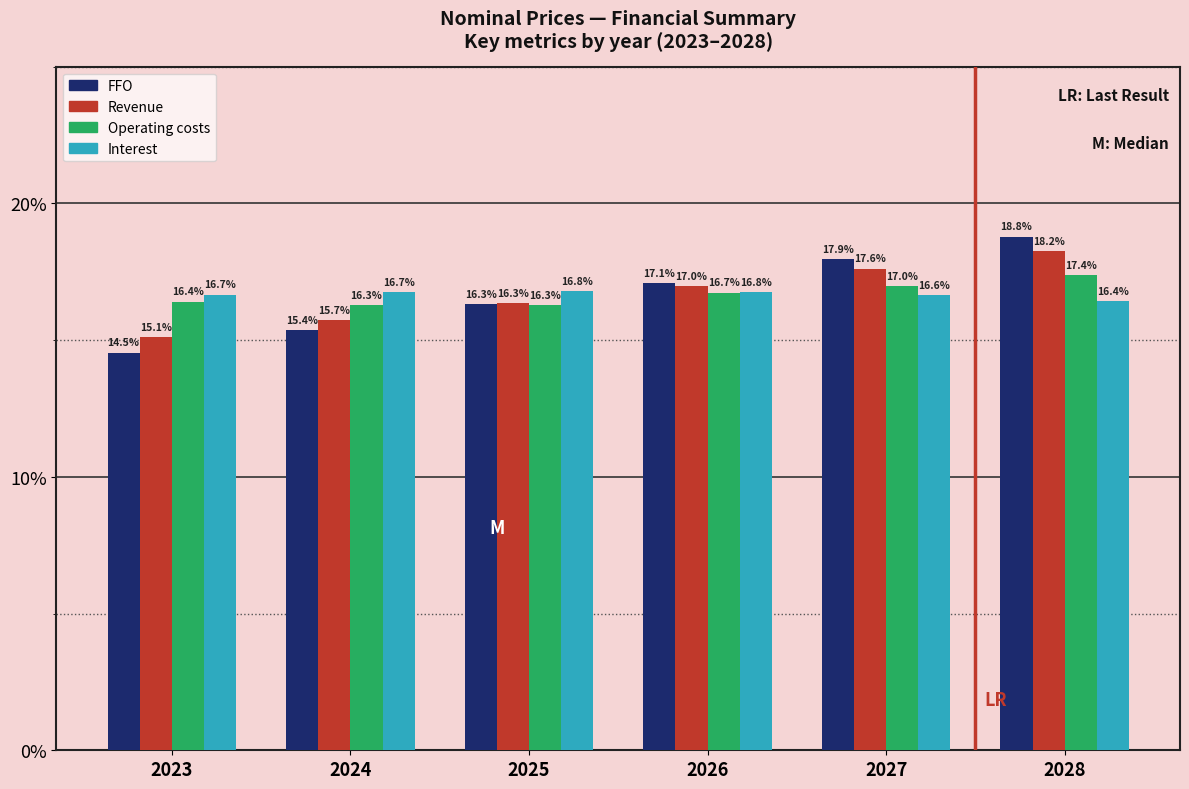

Reading right to left, extract all data points from this chart.

FFO: 2028=18.8	2027=17.9	2026=17.1	2025=16.3	2024=15.4	2023=14.5
Revenue: 2028=18.2	2027=17.6	2026=17.0	2025=16.3	2024=15.7	2023=15.1
Operating costs: 2028=17.4	2027=17.0	2026=16.7	2025=16.3	2024=16.3	2023=16.4
Interest: 2028=16.4	2027=16.6	2026=16.8	2025=16.8	2024=16.7	2023=16.7